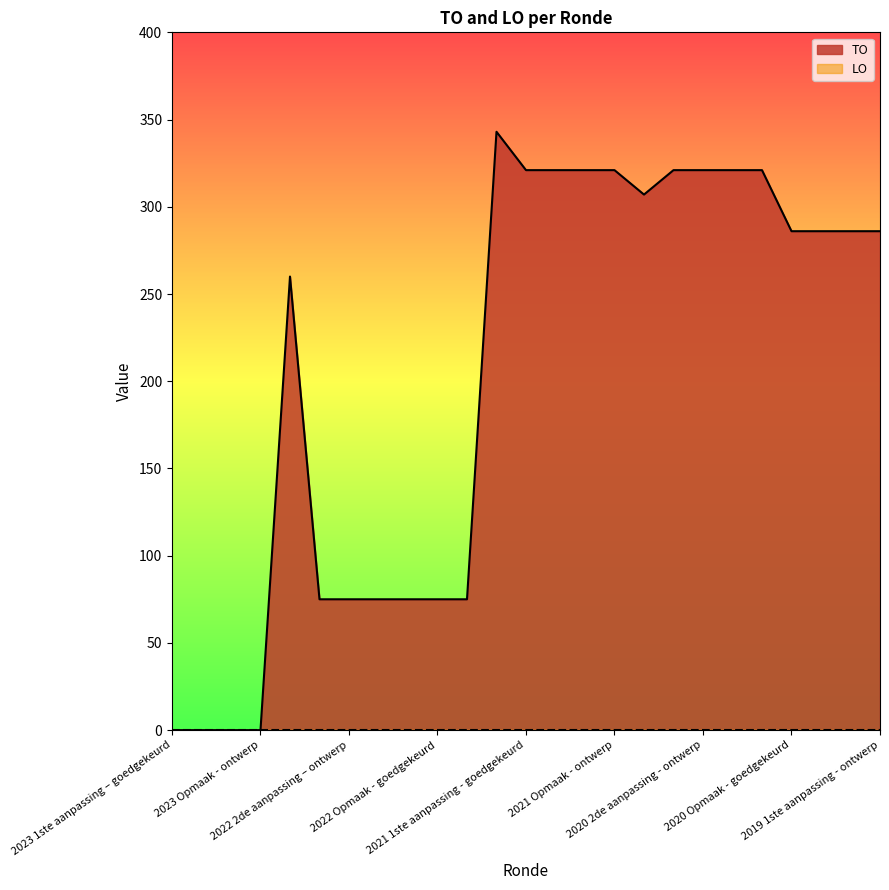

The value at 2023 Opmaak - ontwerp is 0. True or false?

True